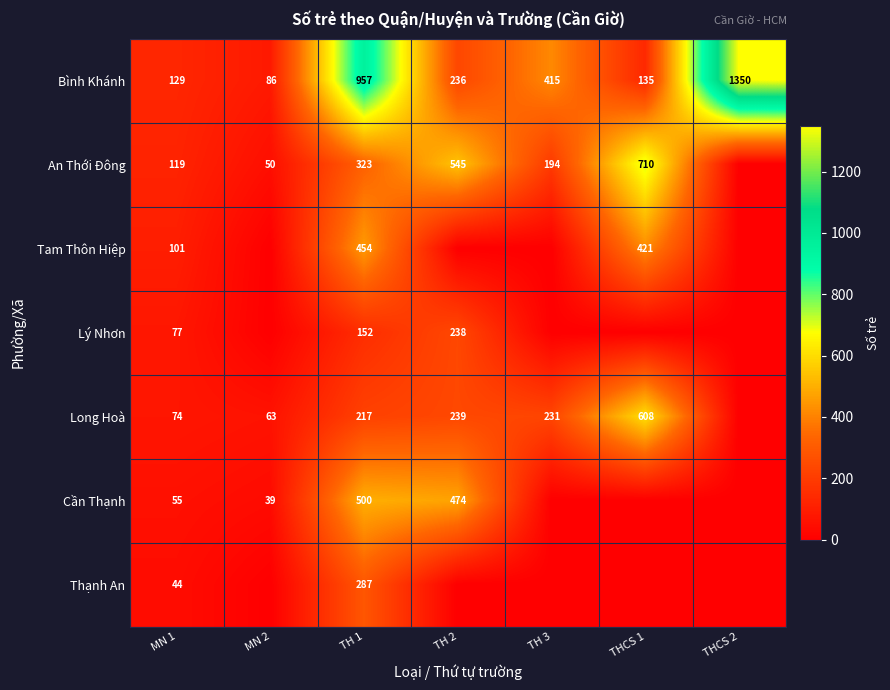

At which category is the sum across all series the highest?

TH 1